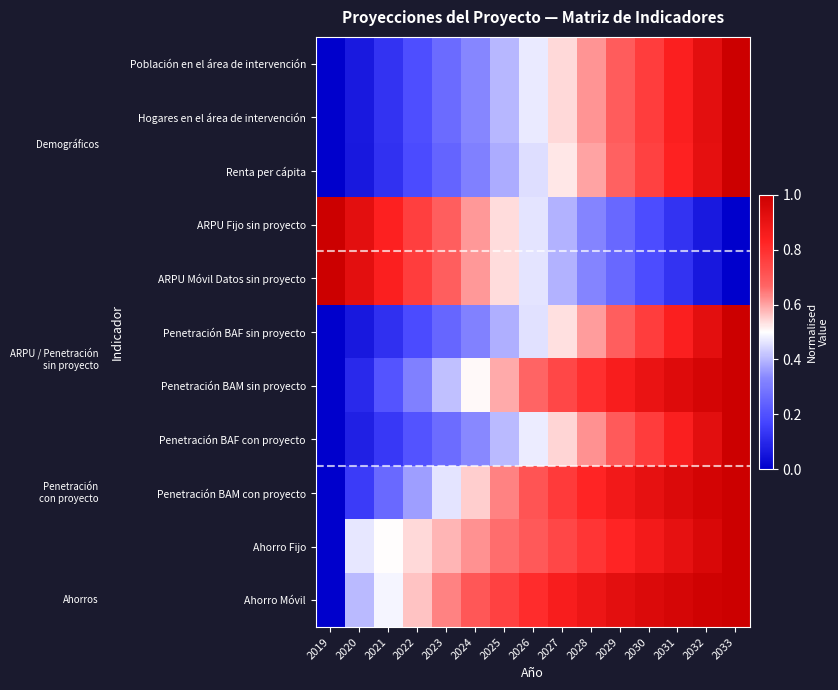

Which has a higher value, 2029 or 2031?

2031